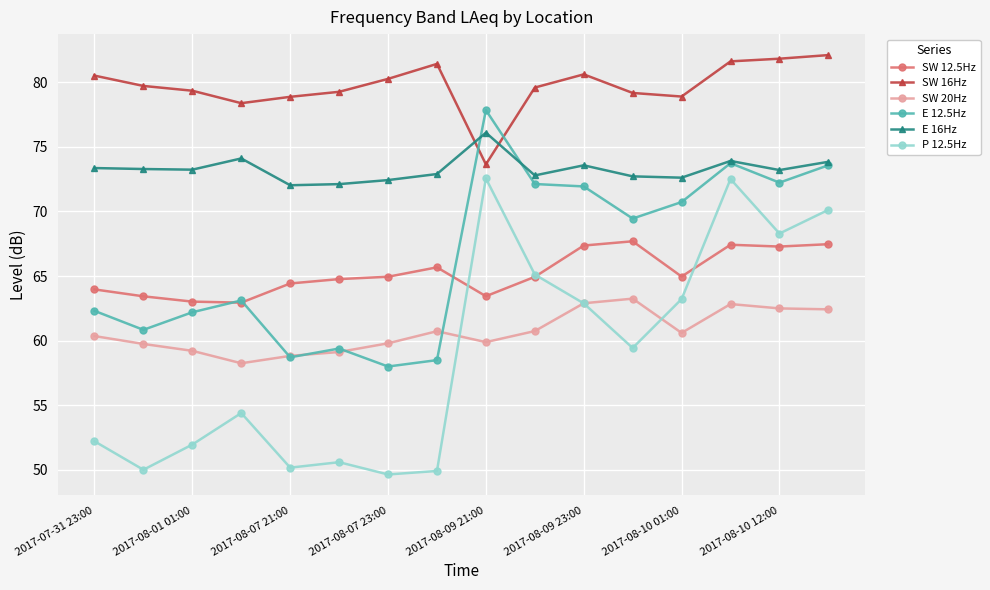

What is the value of the P 12.5Hz point at the 13th from the left?

63.2